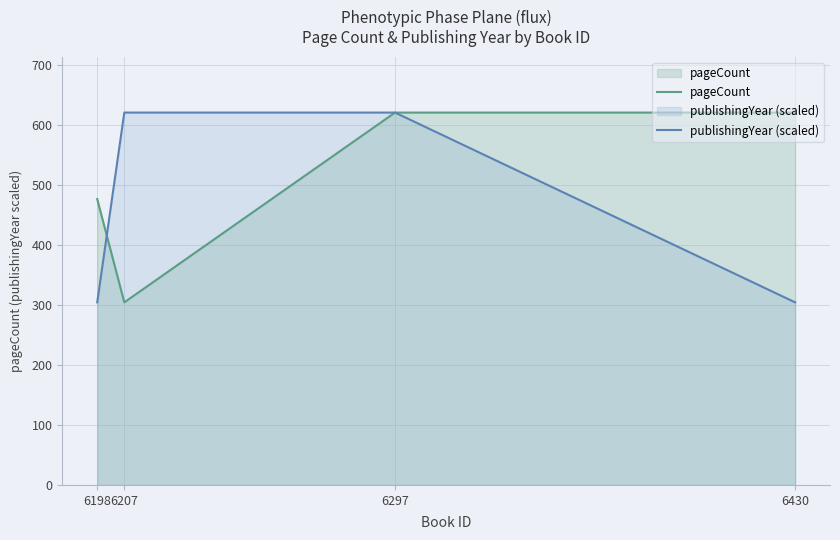

How many times do publishingYear (scaled) and pageCount cross each other?

2